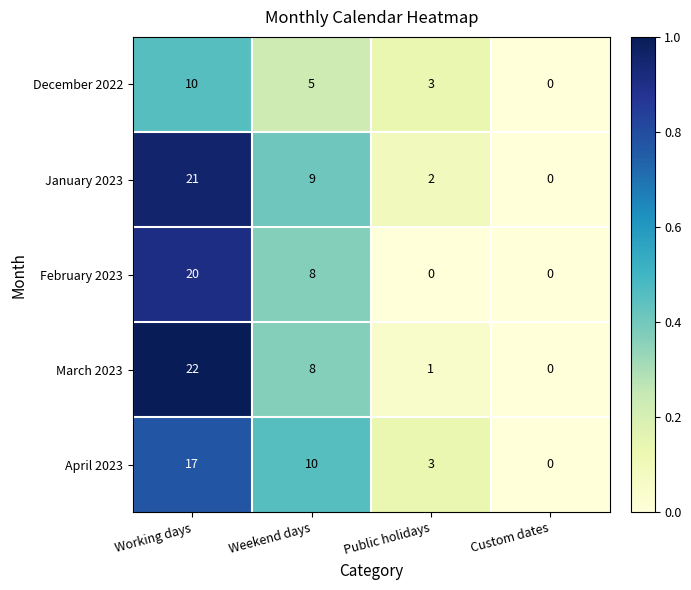

At which label does April 2023 first exceed 10?

Working days